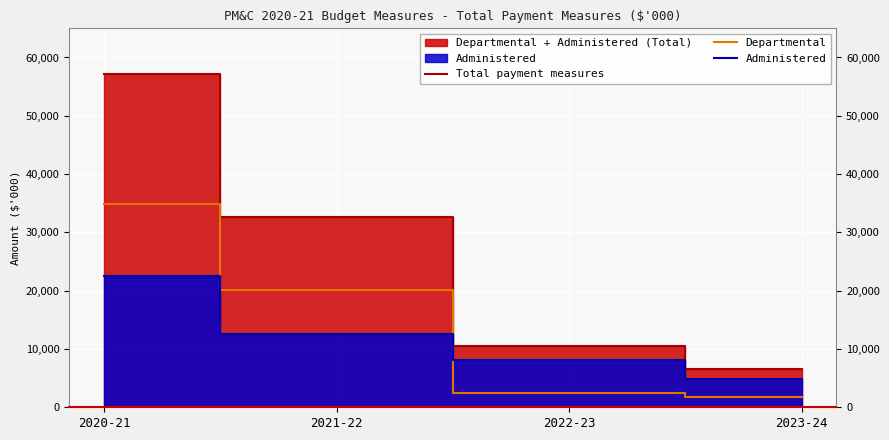

Reading right to left, transcribe all the data shown in this chart.

Total payment measures: 6600	10500	32574	57249
Departmental: 1760	2463	20038	34816
Administered: 4840	8037	12536	22433